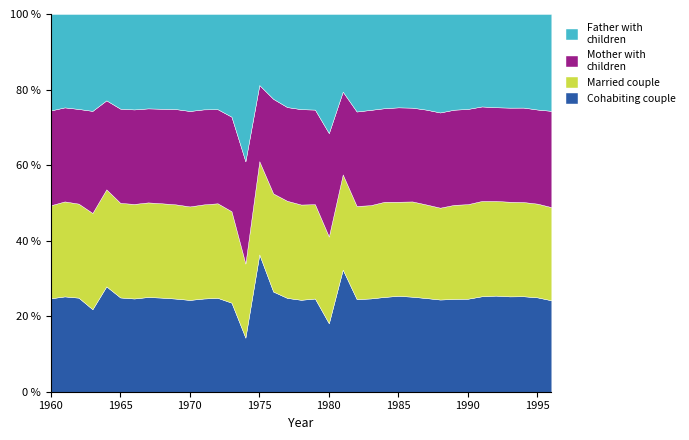

What is the total value across all series at 1990?

100.0